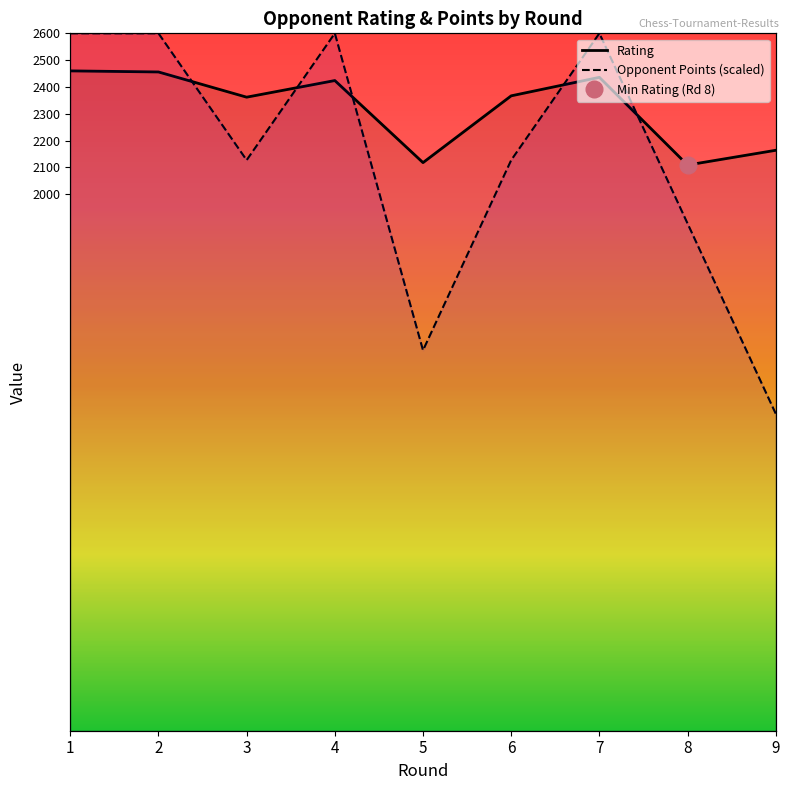

What is the difference between the maximum and second lowest values in the Opponent Points series?

1181.8